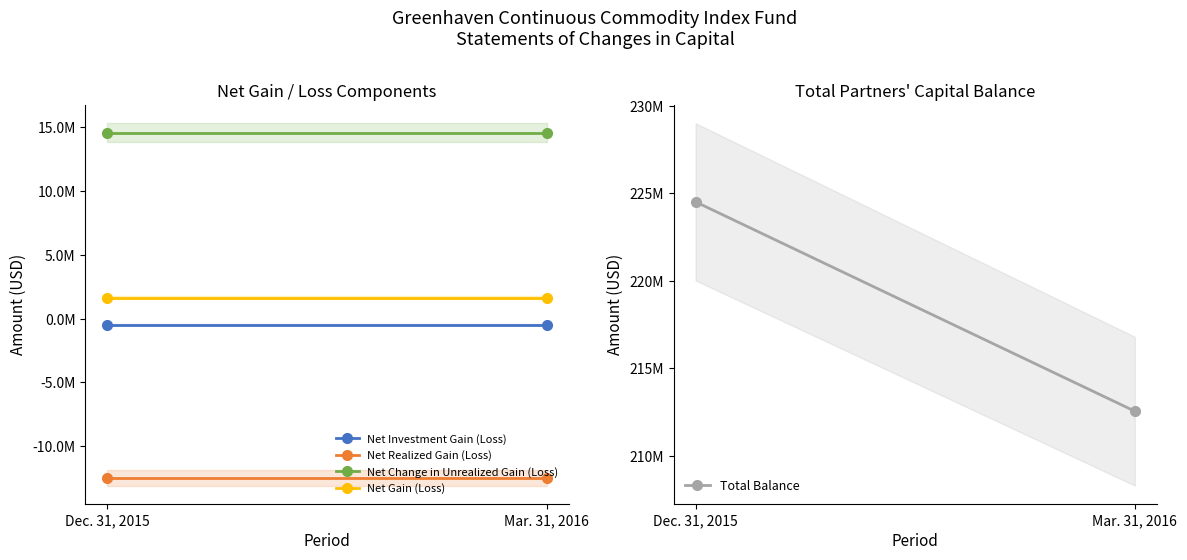

Between Dec. 31, 2015 and Mar. 31, 2016, which is larger?

Dec. 31, 2015